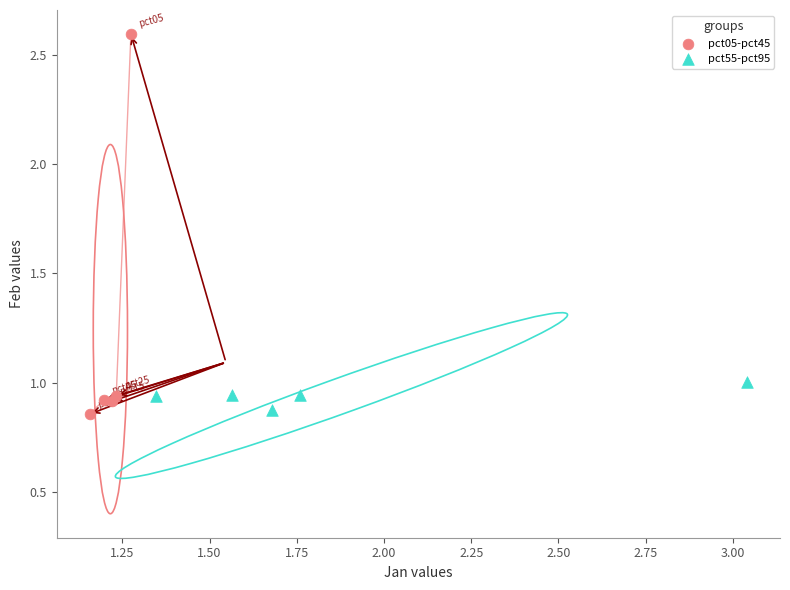

Which series has the widest spread of Y values?

pct05-pct45